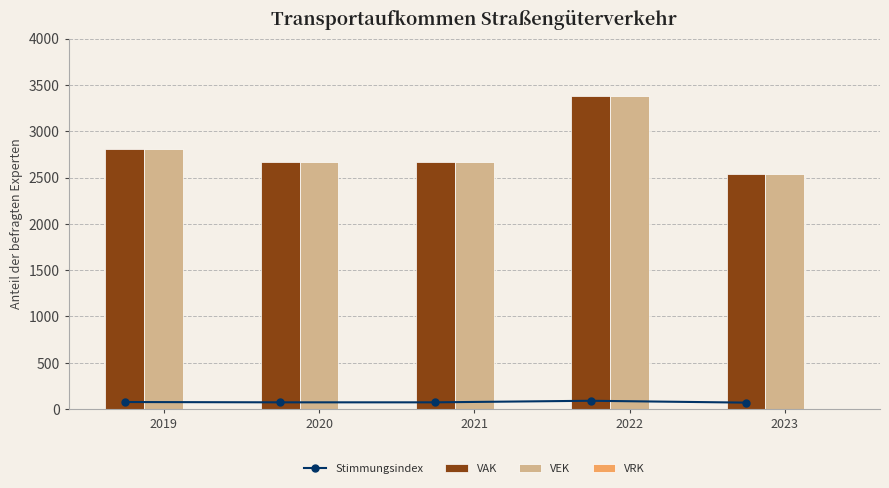

Between 2022 and 2020, which is larger?

2022